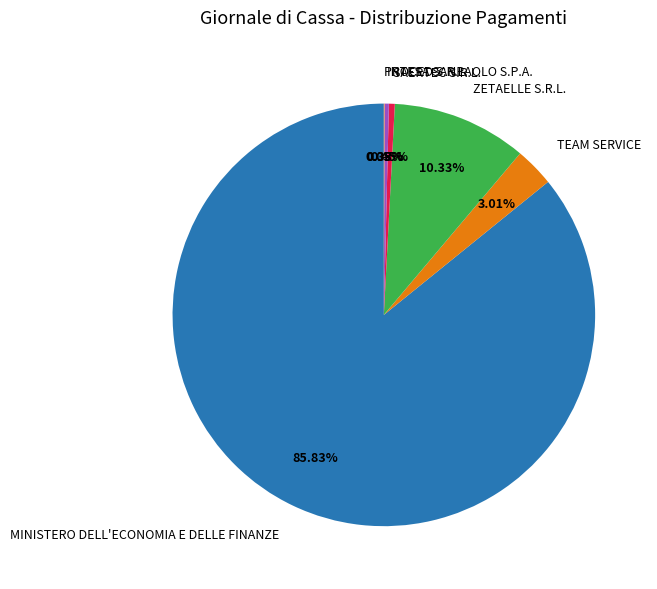

Which has a higher value, SAERTEC S.R.L. or TEAM SERVICE?

TEAM SERVICE